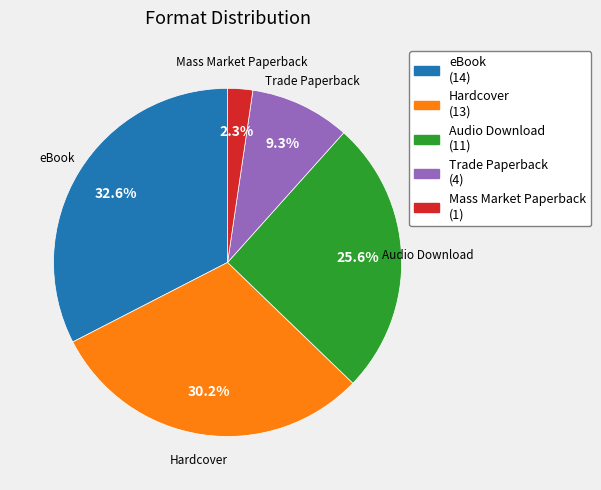

Count the number of slices in the pie.

5